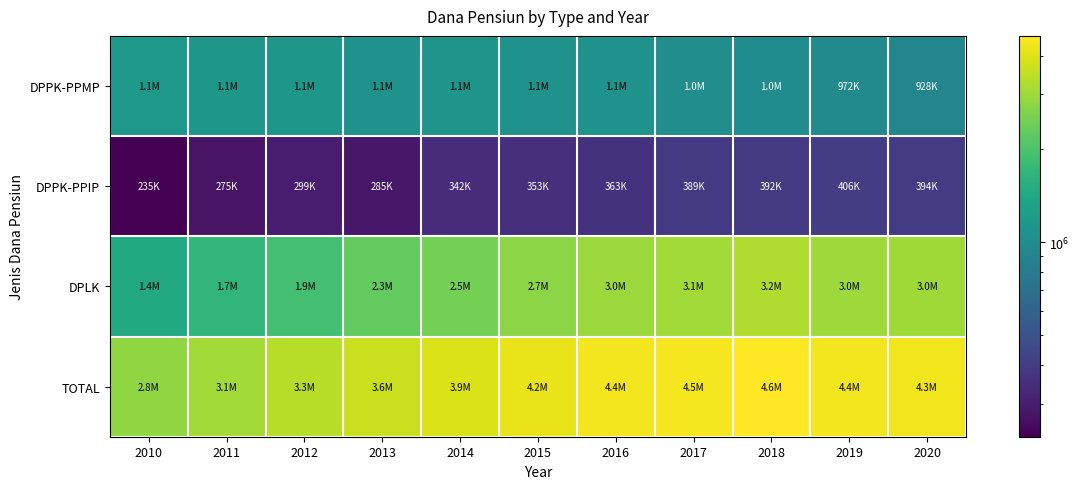

List the series in order of their overall mean, highest first.

TOTAL, DPLK, DPPK-PPMP, DPPK-PPIP